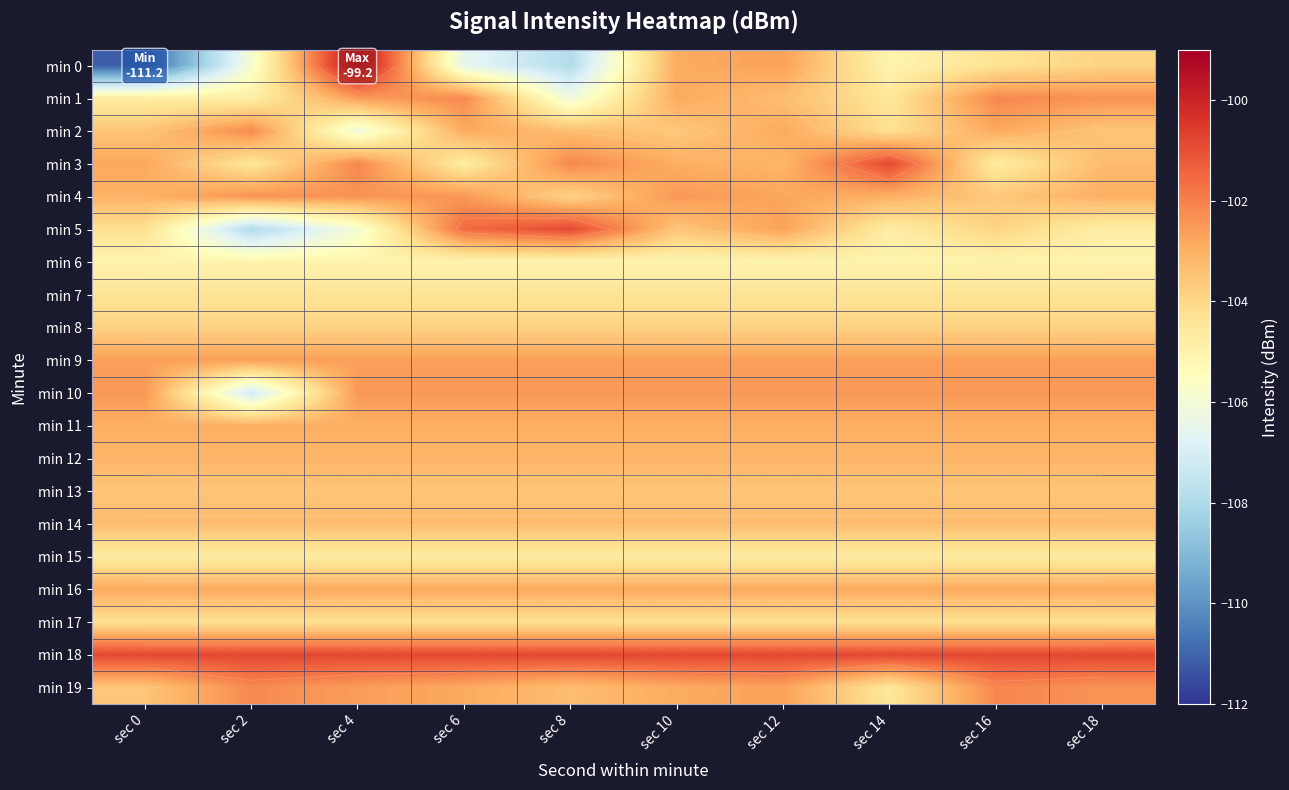

Is the value of min 9 at sec 6 greater than the value of min 14 at sec 2?

Yes